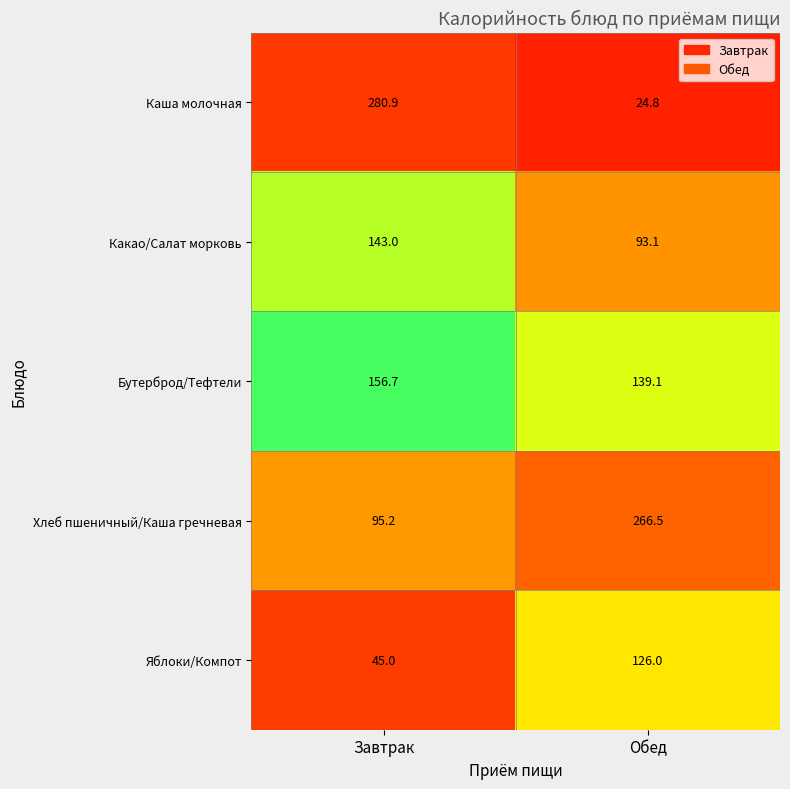

How many categories are shown in the chart?

2